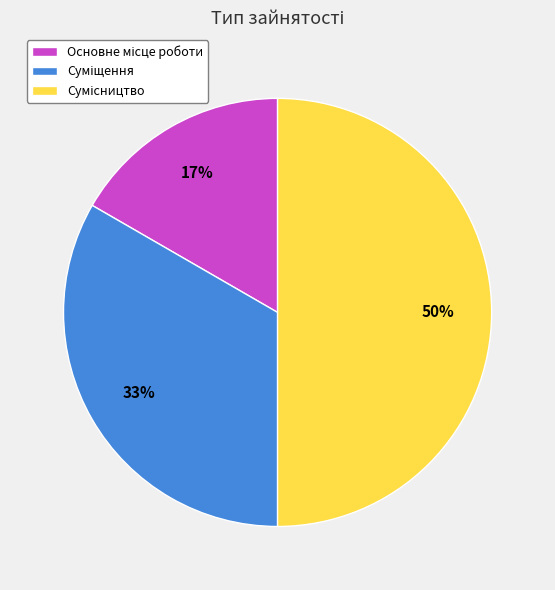

To the nearest percent, what is the difference between the largest and smallest slice percentages?

33%